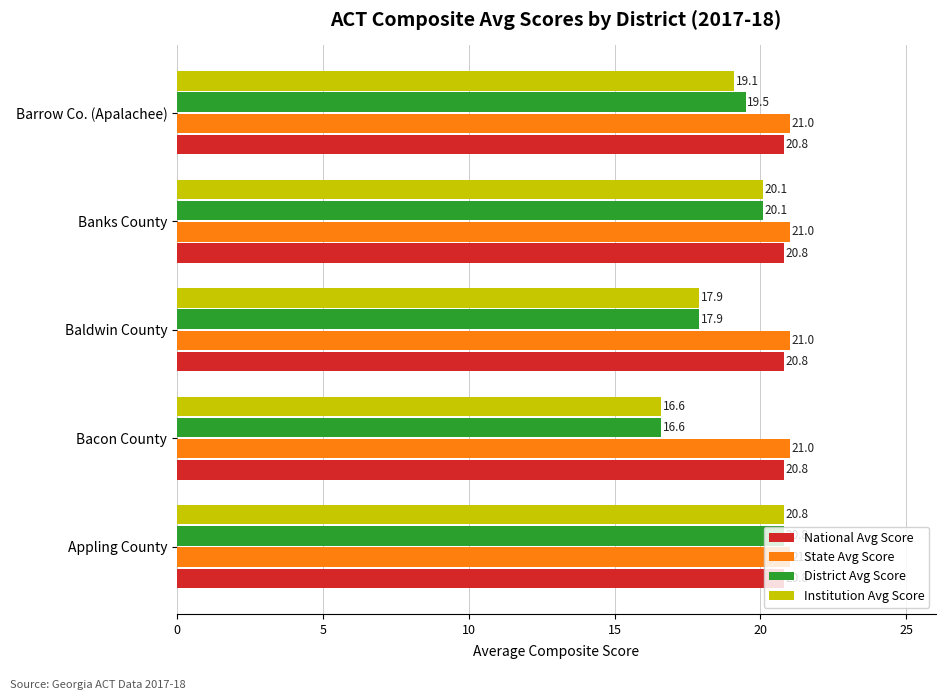

Rank the categories by Institution Avg Score value from lowest to highest.

Bacon County, Baldwin County, Barrow Co. (Apalachee), Banks County, Appling County